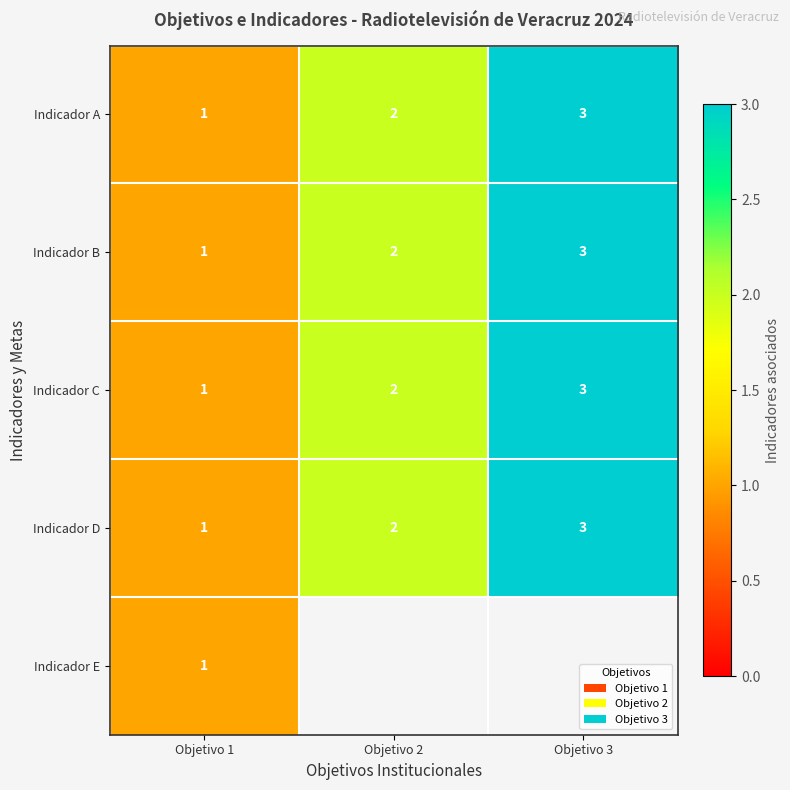

At which category does the chart reach its peak across all series?

Objetivo 3